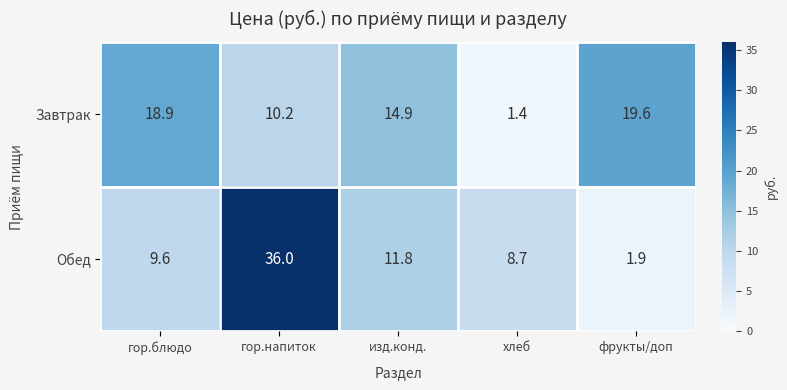

What value does the Обед series have at хлеб?

8.7